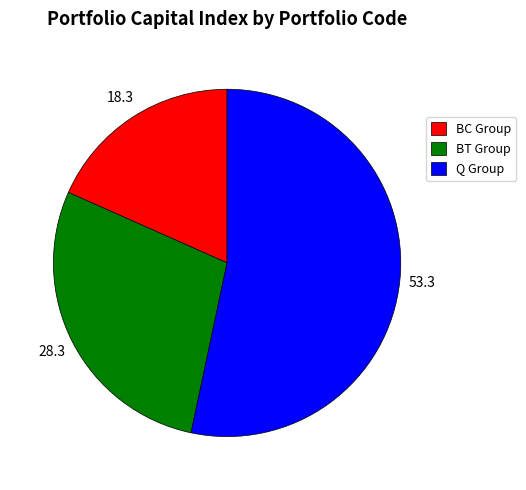

Is it true that BC Group is 8% of the pie?

False